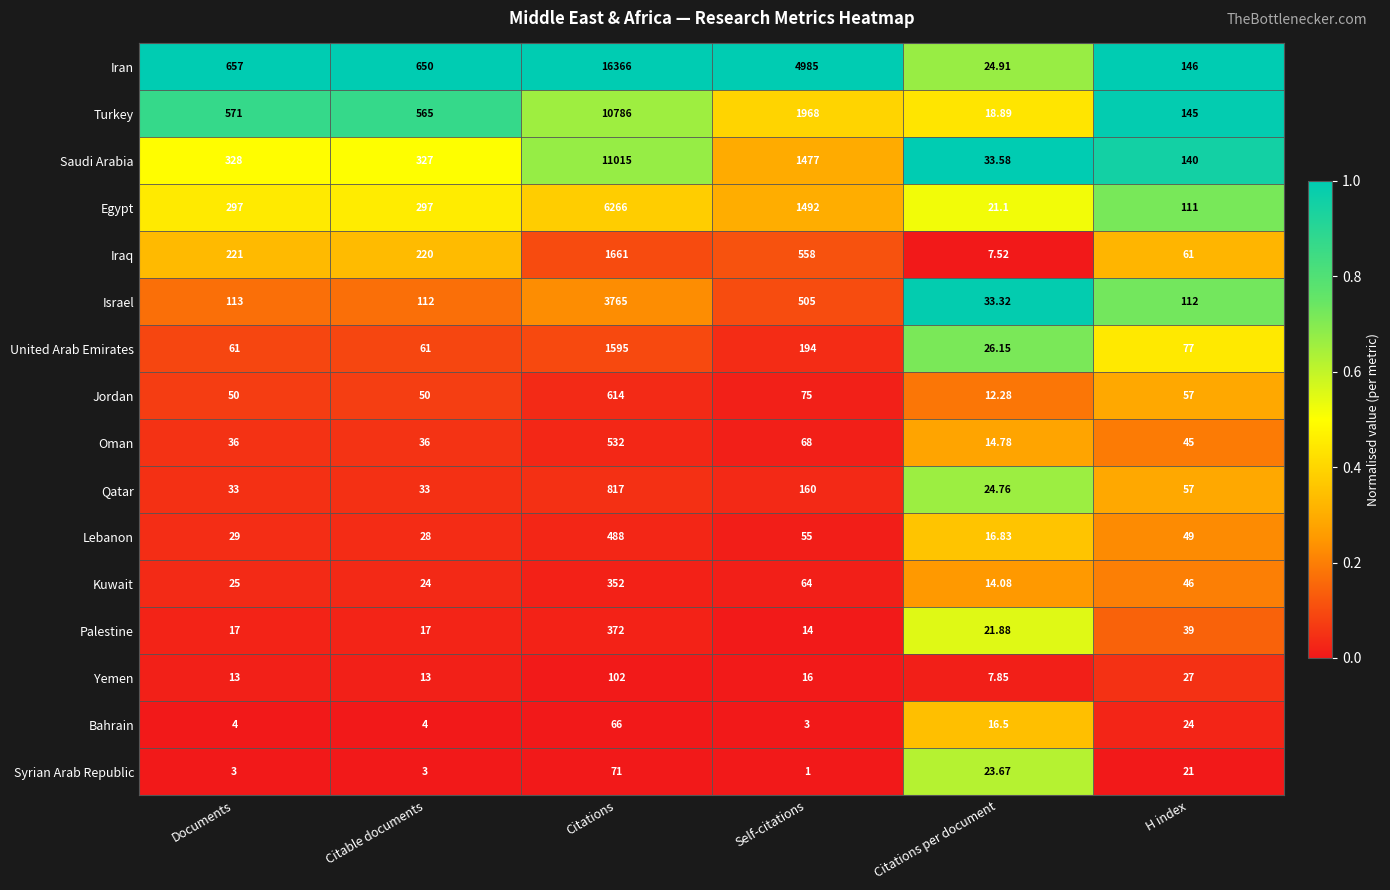

Which series has the largest total across all categories?

Iran